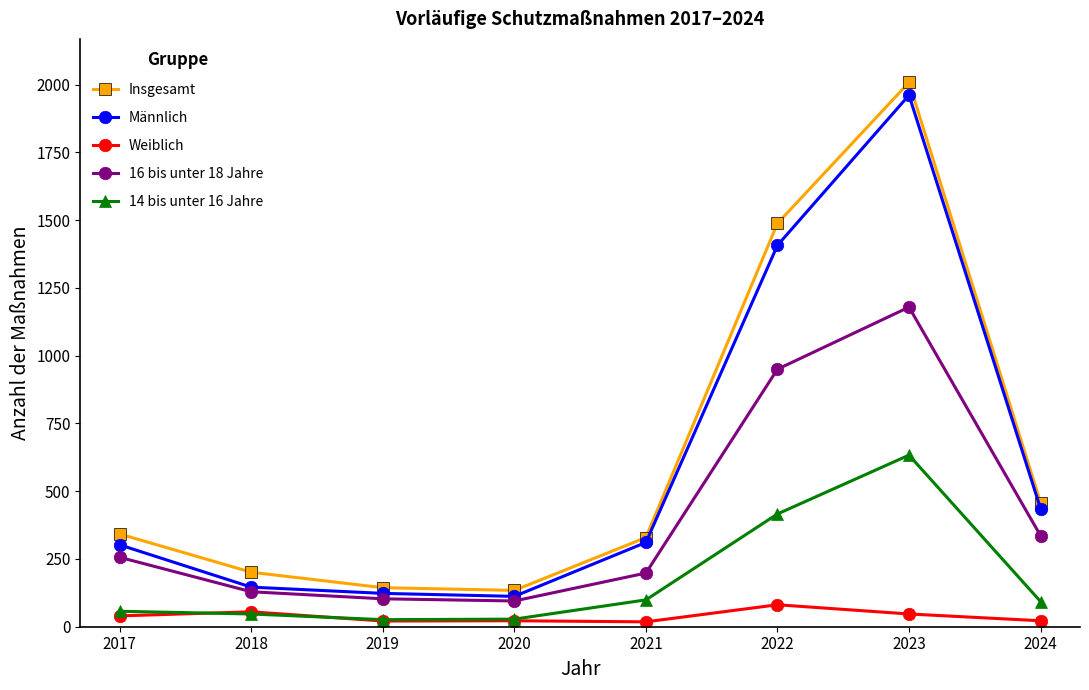

What is the maximum value for Insgesamt?

2008